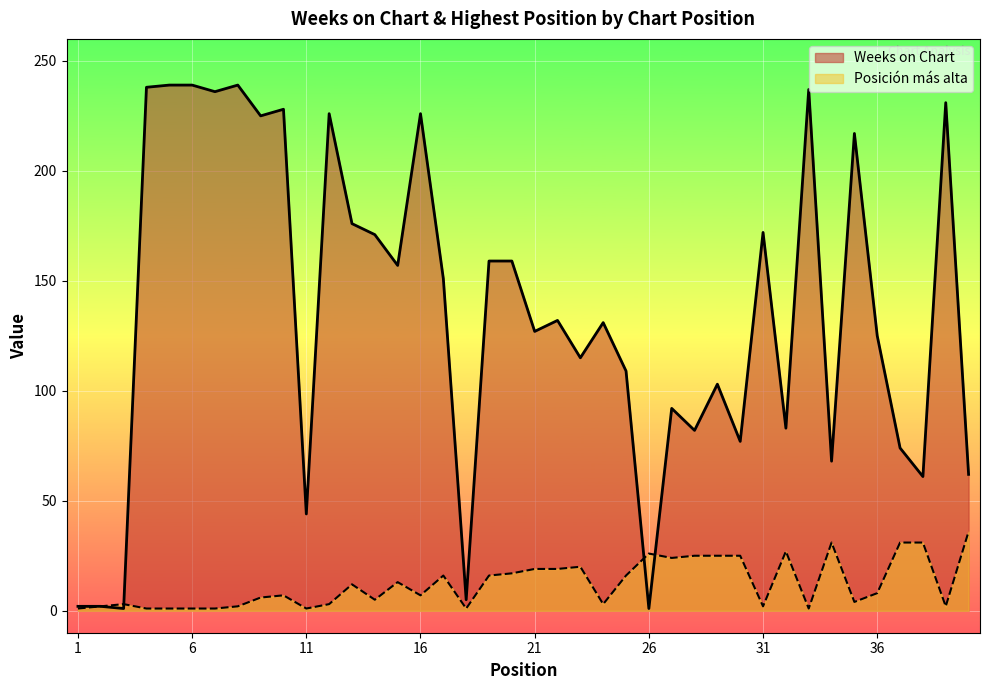

Count the number of data series in this chart.

2